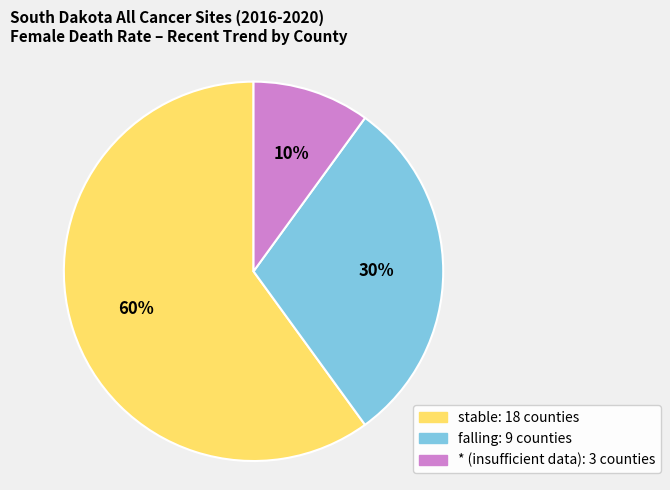

To the nearest percent, what is the average slice percentage?

33%